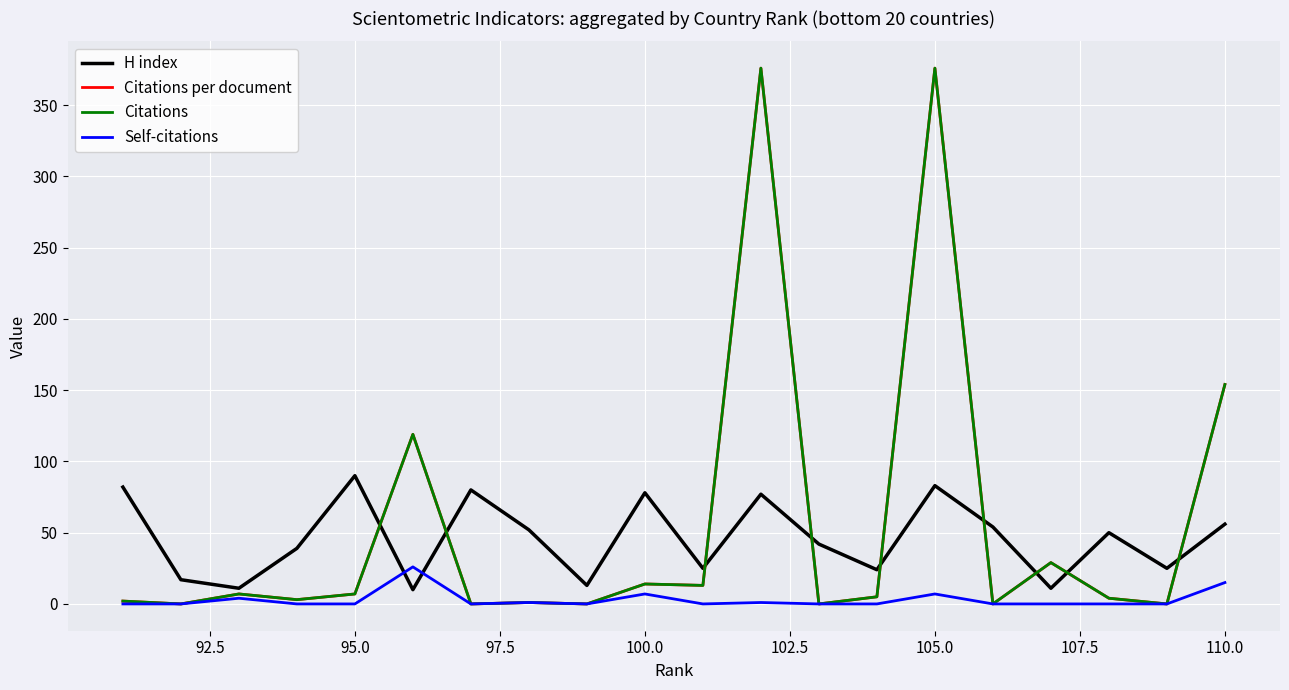

What is the difference between the maximum and minimum values in the H index series?

80